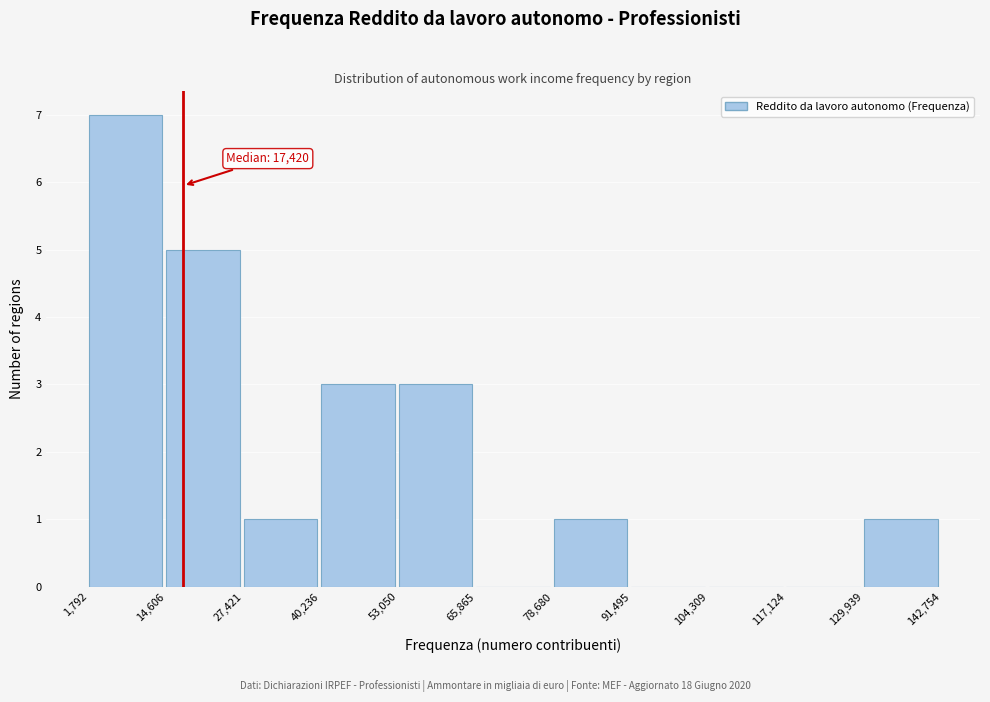

Which range on the x-axis has the tallest bar?

1,792 to 14,606